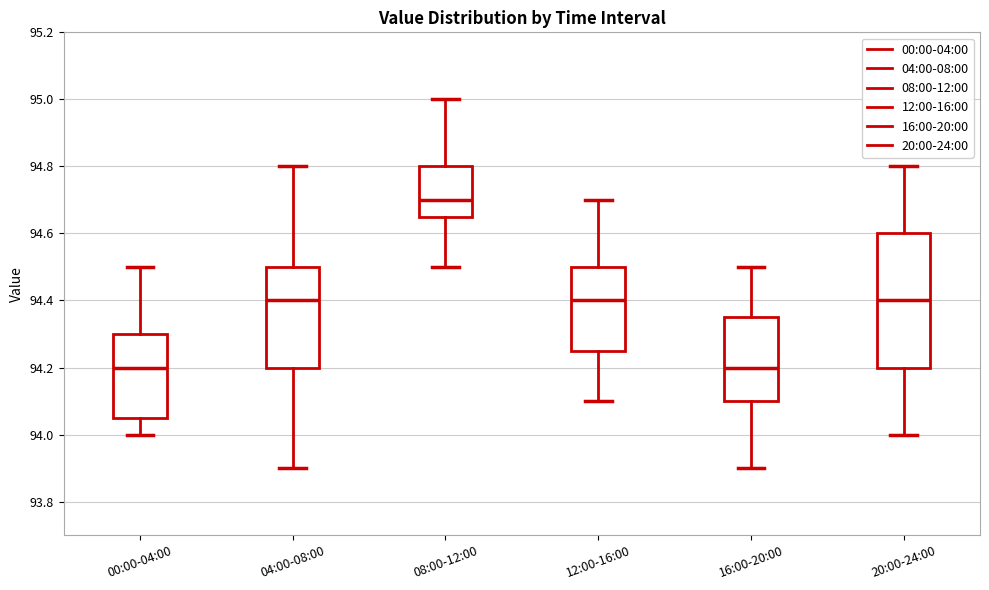

Reading left to right, read every box against the y-axis: the position of its median line, the range the box covers, and the ends of its whiskers. The values are not printed on the chart, so give them approximately, as read against the axis.

00:00-04:00: median 94.20, box 94.06 to 94.30, whiskers 94.00 to 94.50
04:00-08:00: median 94.40, box 94.20 to 94.50, whiskers 93.90 to 94.80
08:00-12:00: median 94.70, box 94.66 to 94.80, whiskers 94.50 to 95.00
12:00-16:00: median 94.40, box 94.26 to 94.50, whiskers 94.10 to 94.70
16:00-20:00: median 94.20, box 94.10 to 94.36, whiskers 93.90 to 94.50
20:00-24:00: median 94.40, box 94.20 to 94.60, whiskers 94.00 to 94.80